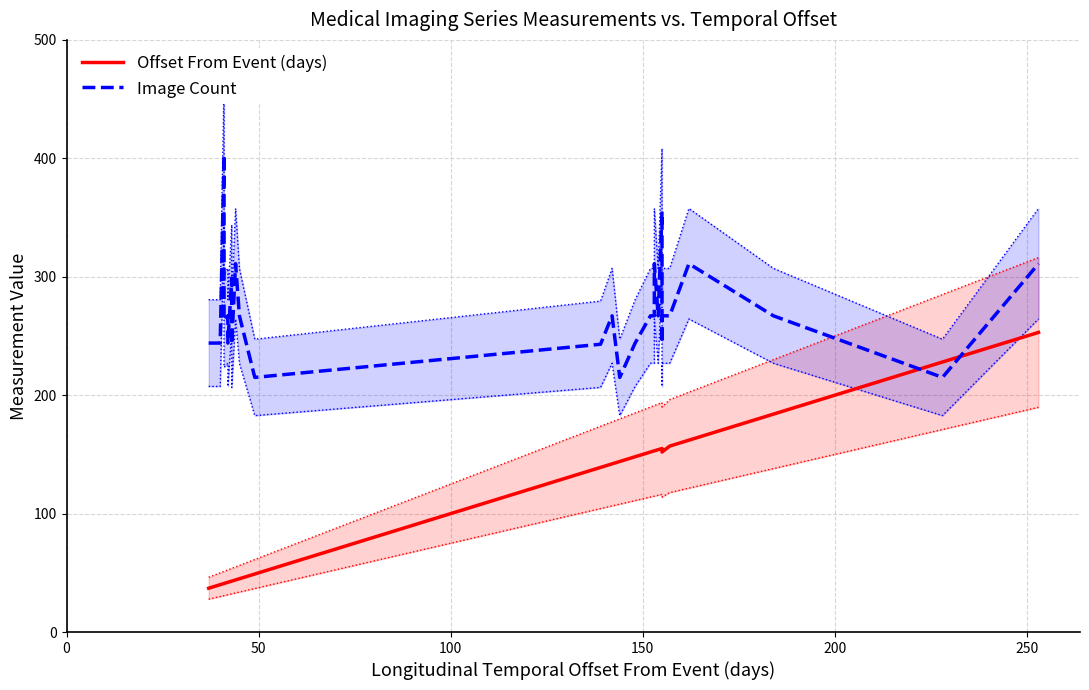

How many times do Image Count and Offset From Event (days) cross each other?

2